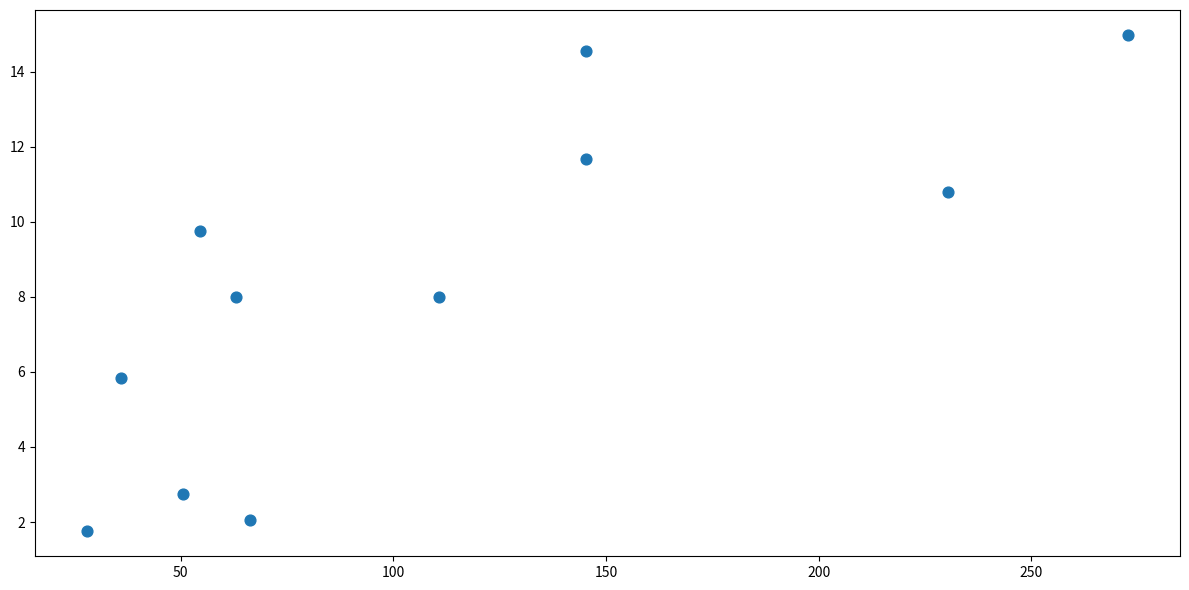

What is the average X value?

109.3